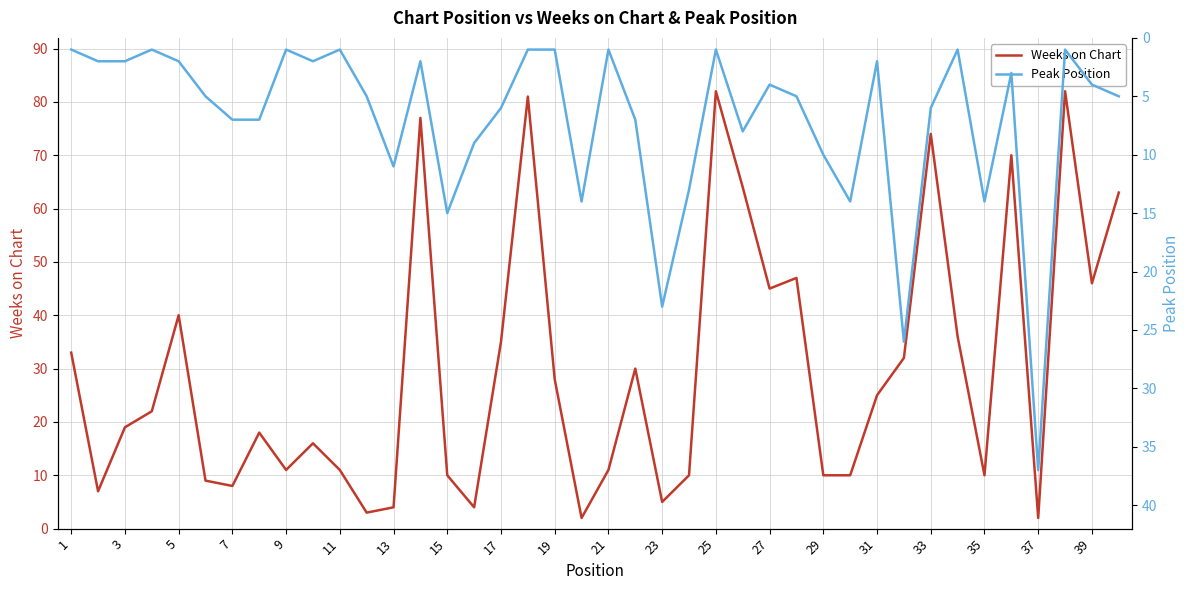

True or false: Peak Position has more than 1 points higher than both neighbors.

True